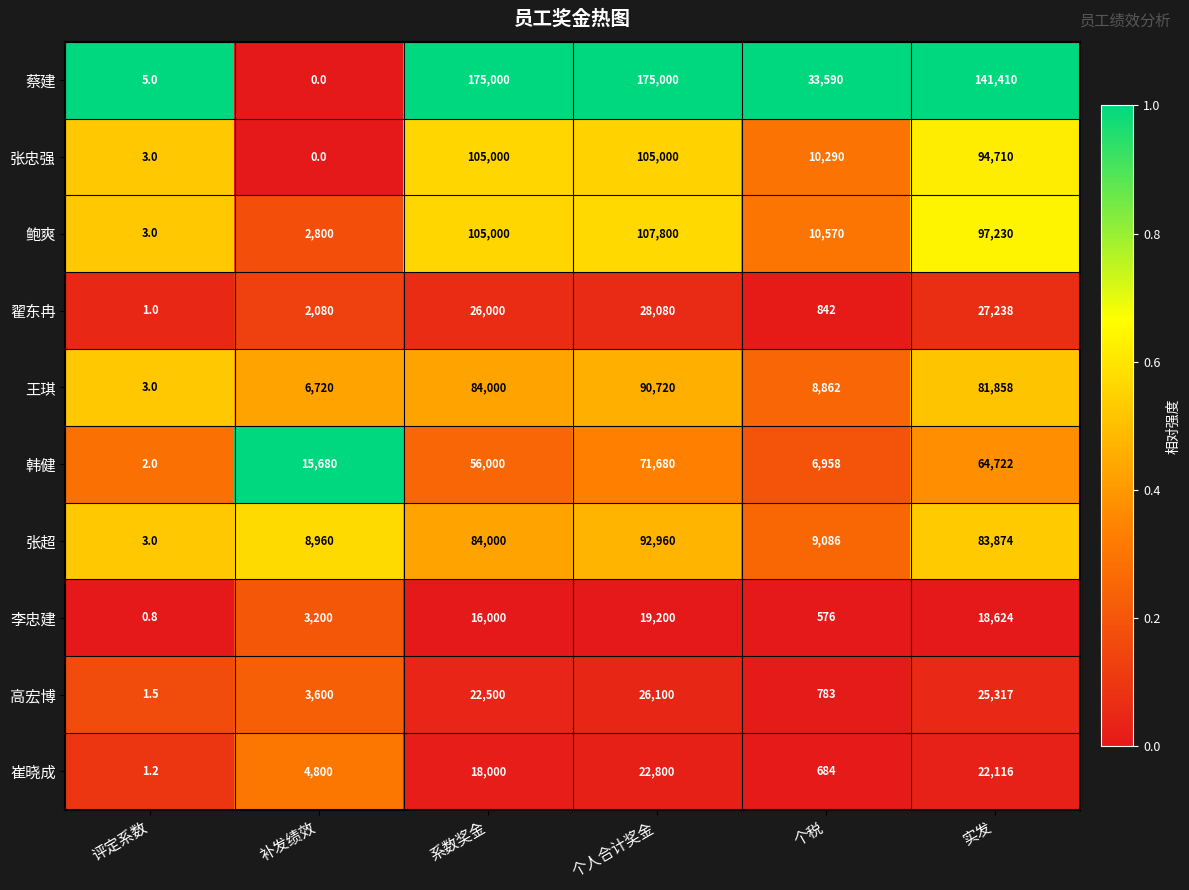

Which series has the largest total across all categories?

蔡建